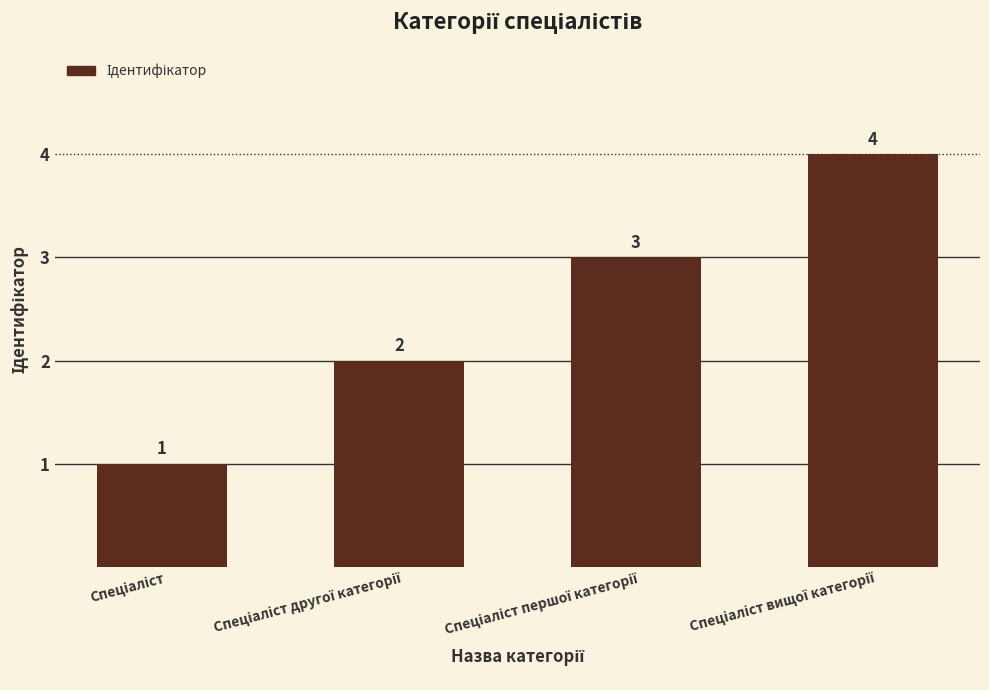

What is the difference between the maximum and minimum values?

3